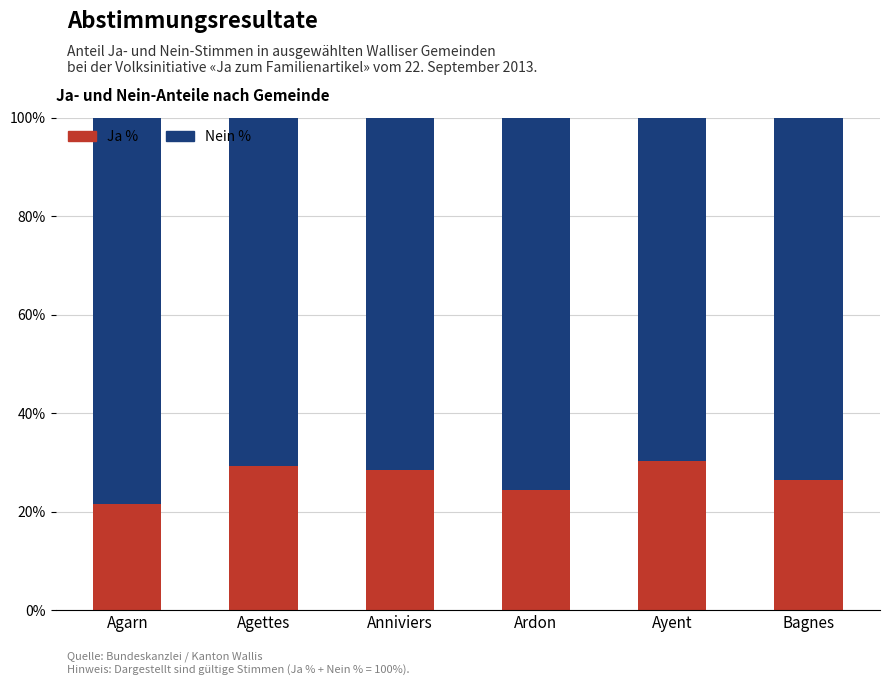

Is it true that Ja % equals 21.5 at Agarn?

True